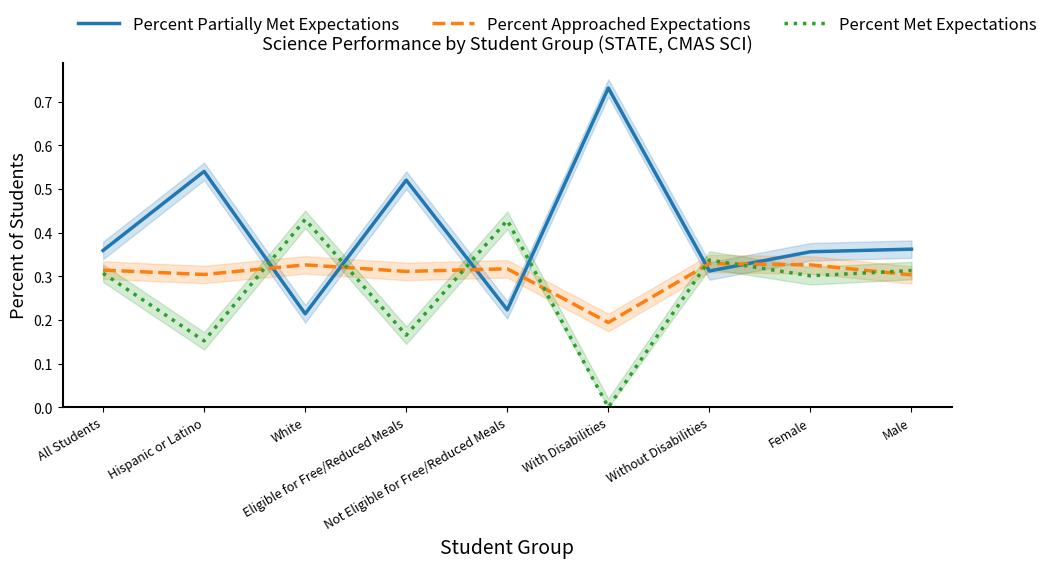

After their last crossing, which series has the higher values: Percent Partially Met Expectations or Percent Met Expectations?

Percent Partially Met Expectations